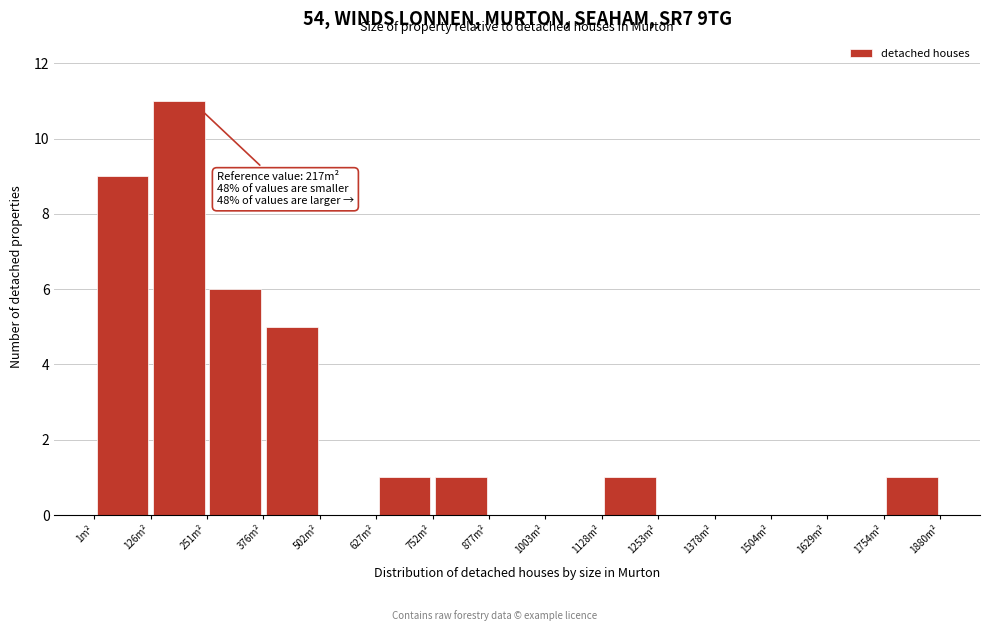

Over which range of the x-axis is the bar tallest?

120 to 260